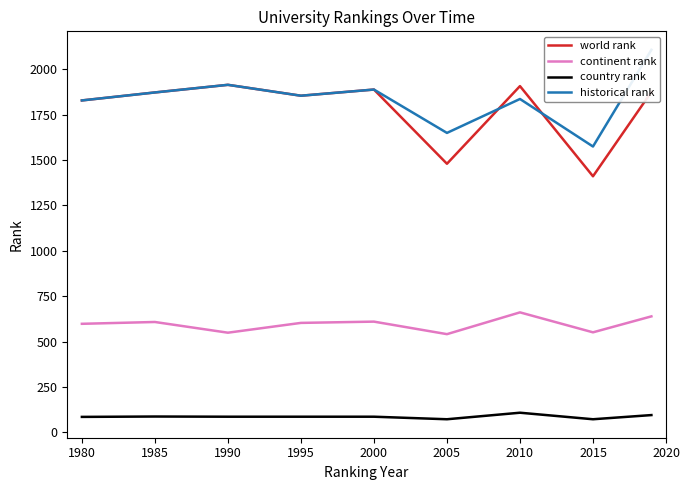

Is it true that country rank equals 108 at 2010?

True